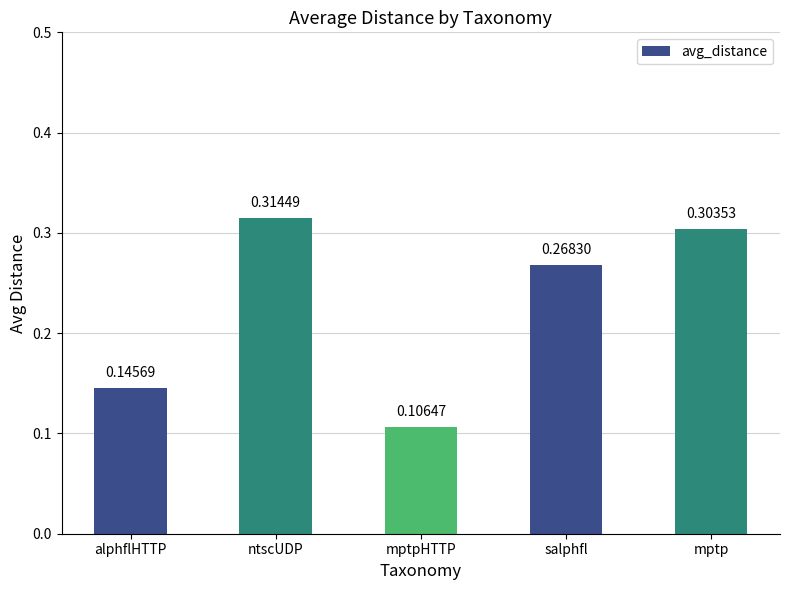

Which category has the highest value across all series?

ntscUDP